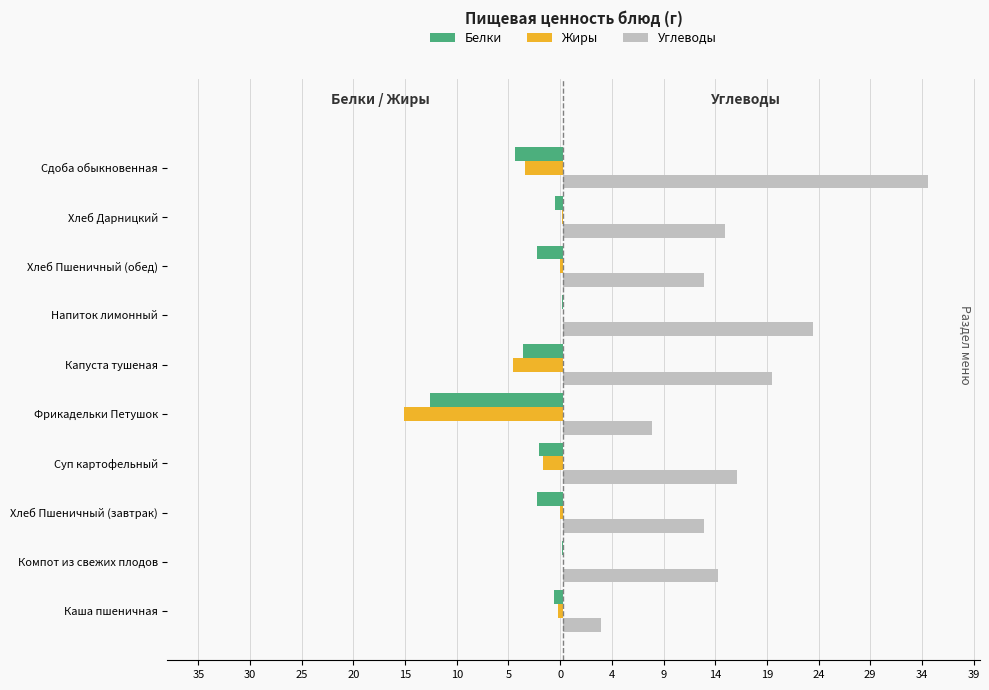

What is the sum of all Углеводы values?

166.6